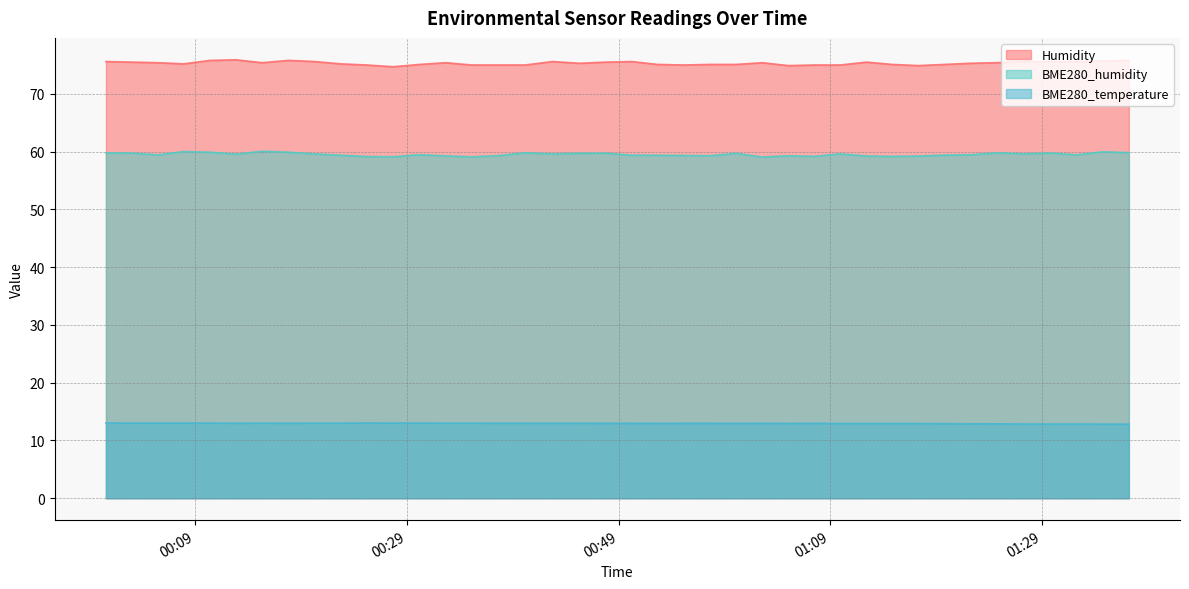

What position from the left is 2023/03/18 00:10:24?

5